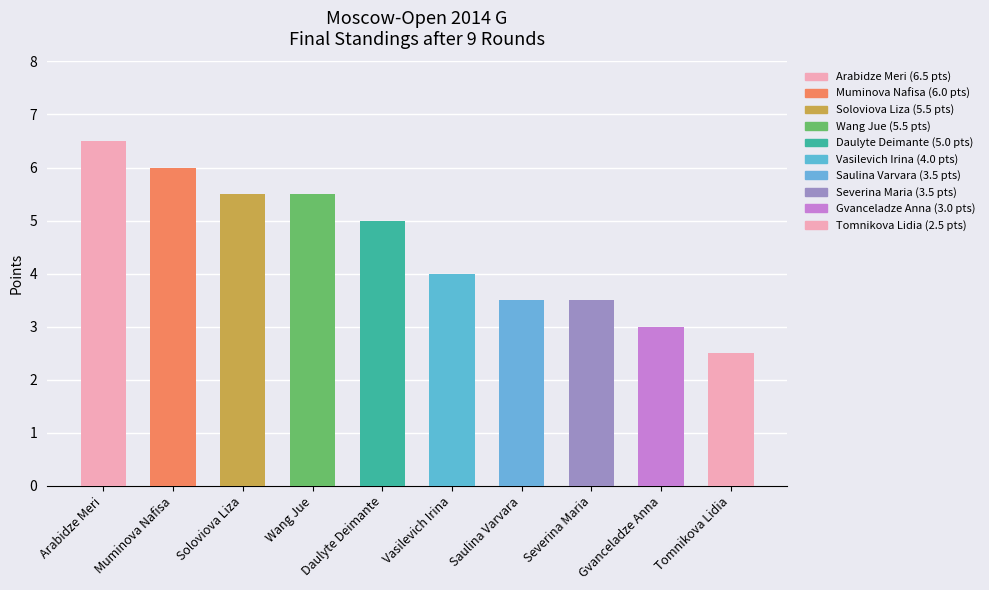

How many data points are less than 5?

5